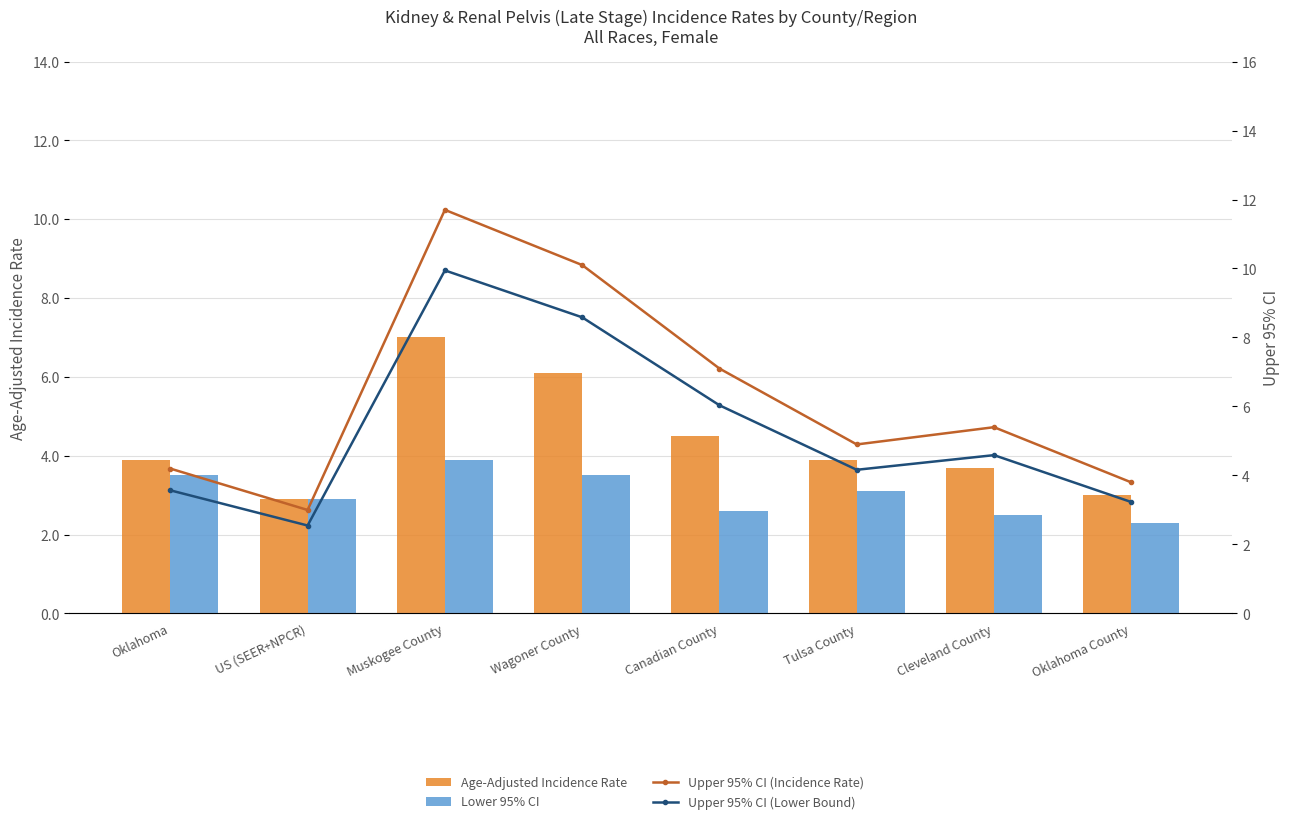

How many values in the Upper 95% CI (Incidence Rate) series are below 5?

4